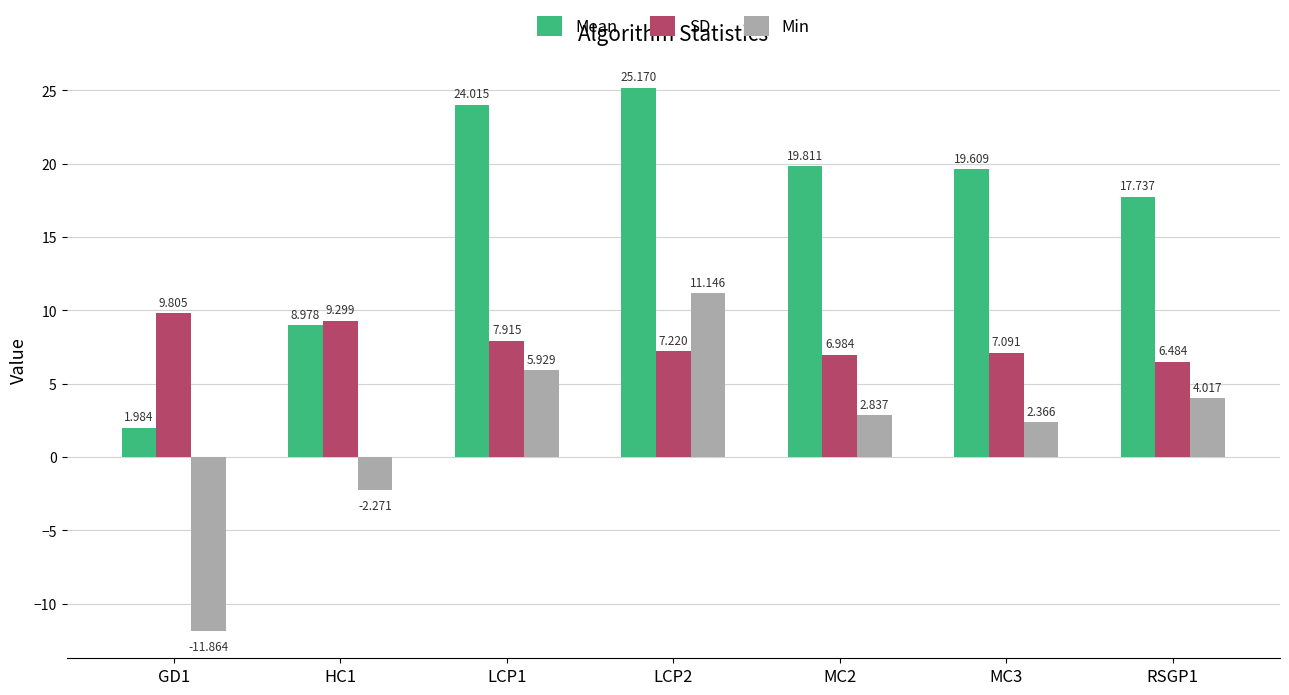

How many bars are there in each group?

3